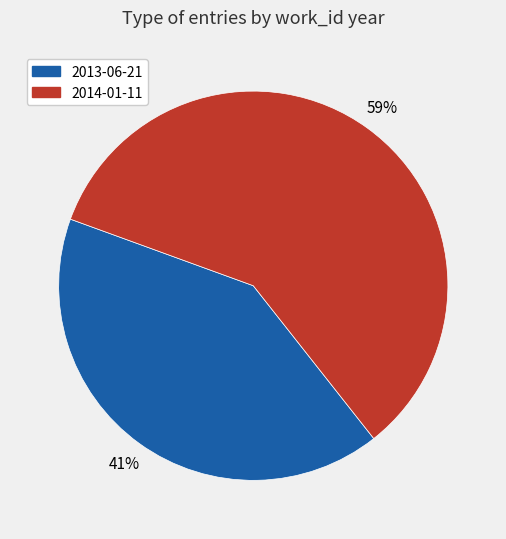

Which category has the biggest portion of the pie?

2014-01-11